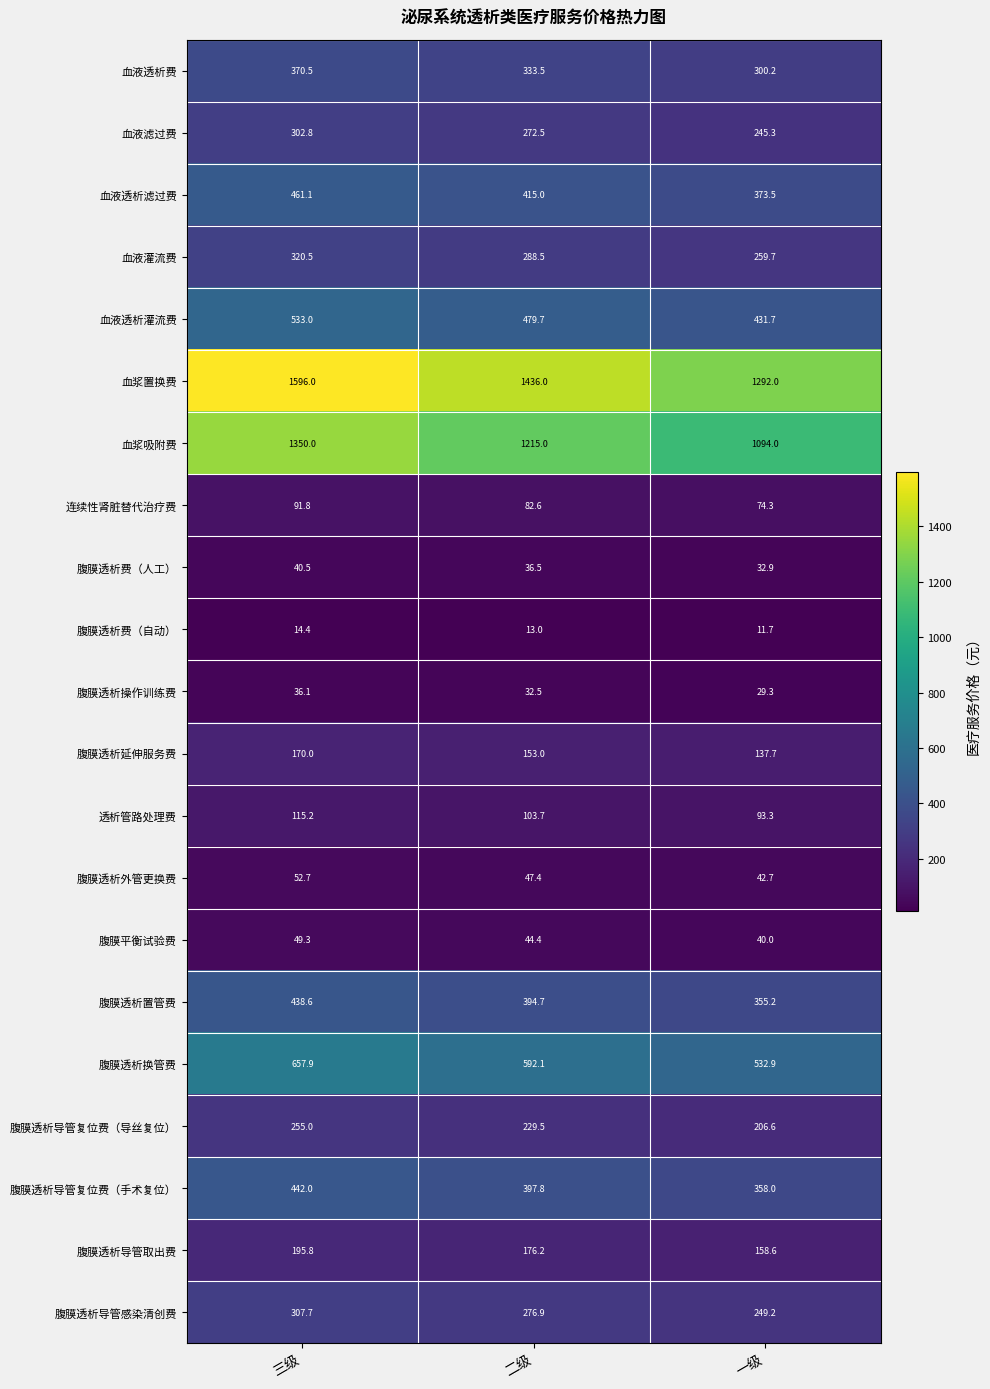

What is the total value across all series at 一级?

6318.8